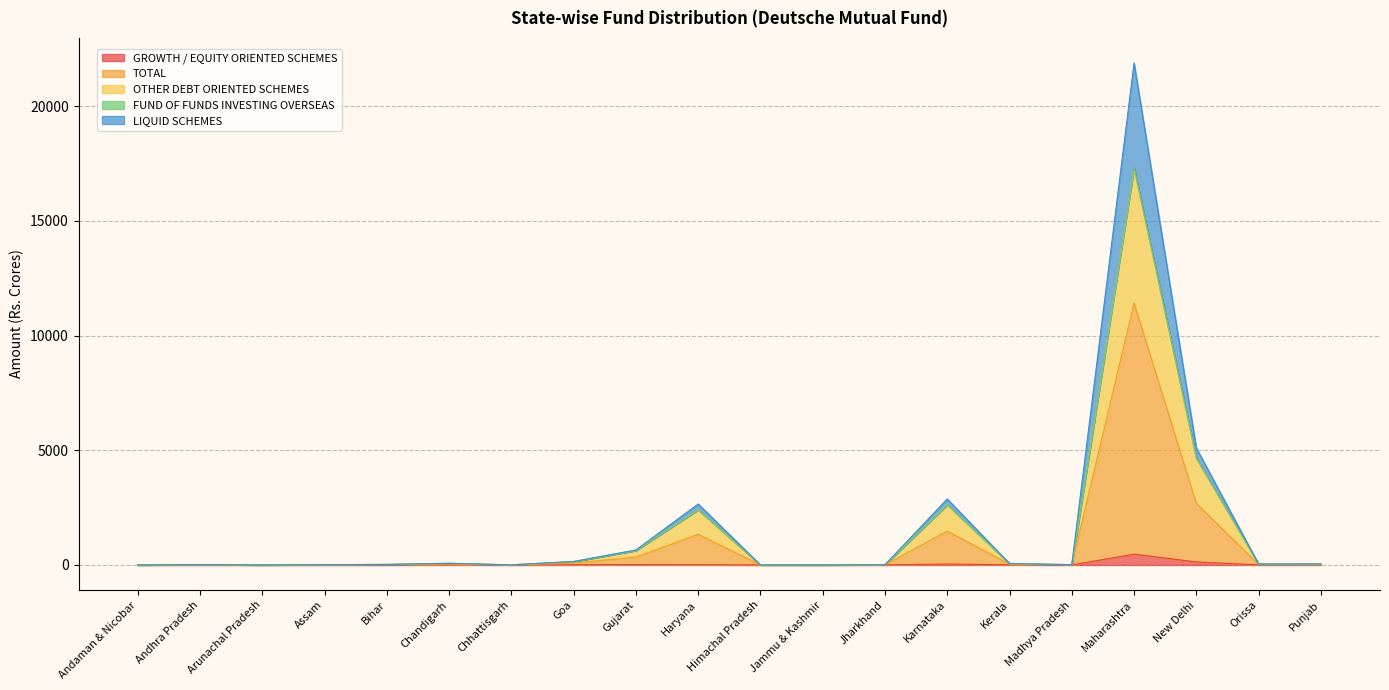

What is the label of the 19th point from the right?

Andhra Pradesh